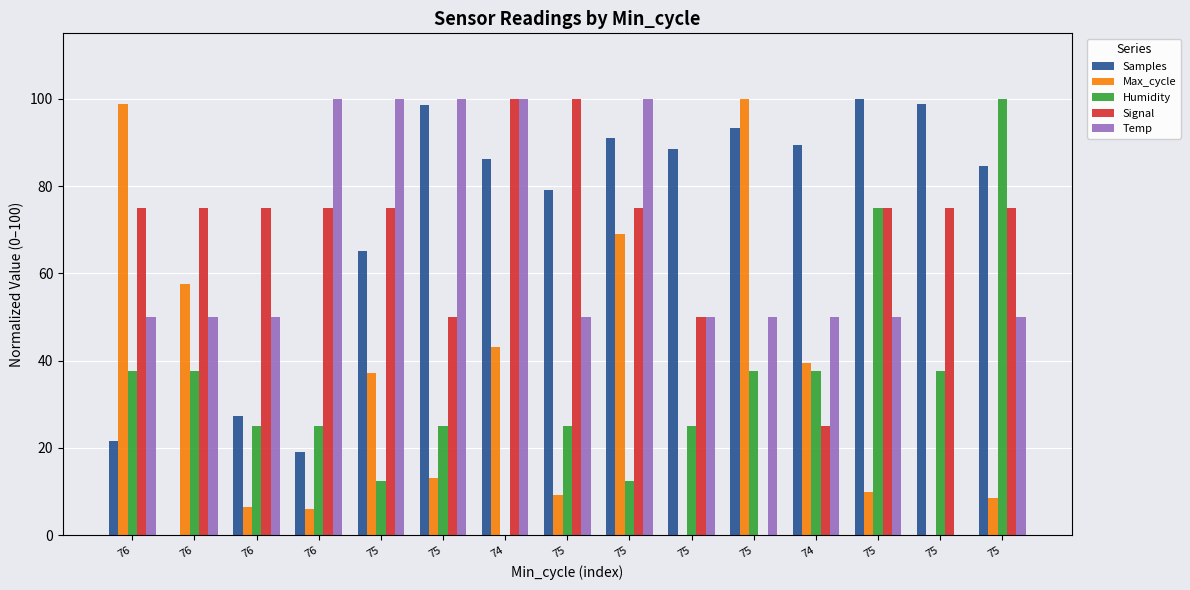

Which label corresponds to the smallest value in the chart?

76